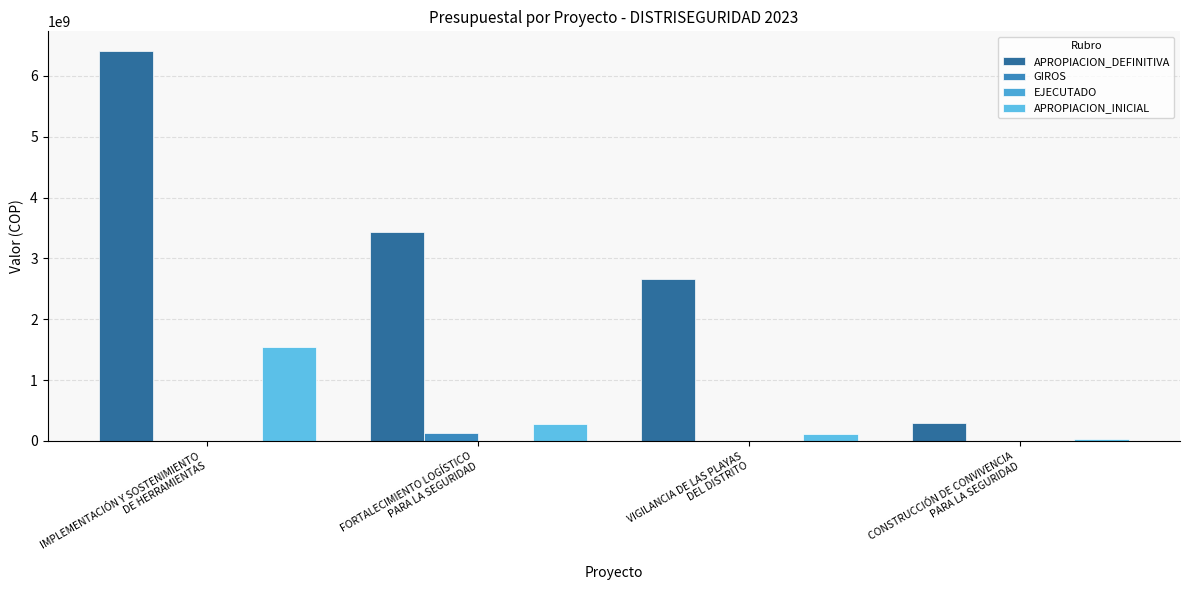

How many series are shown in this chart?

4